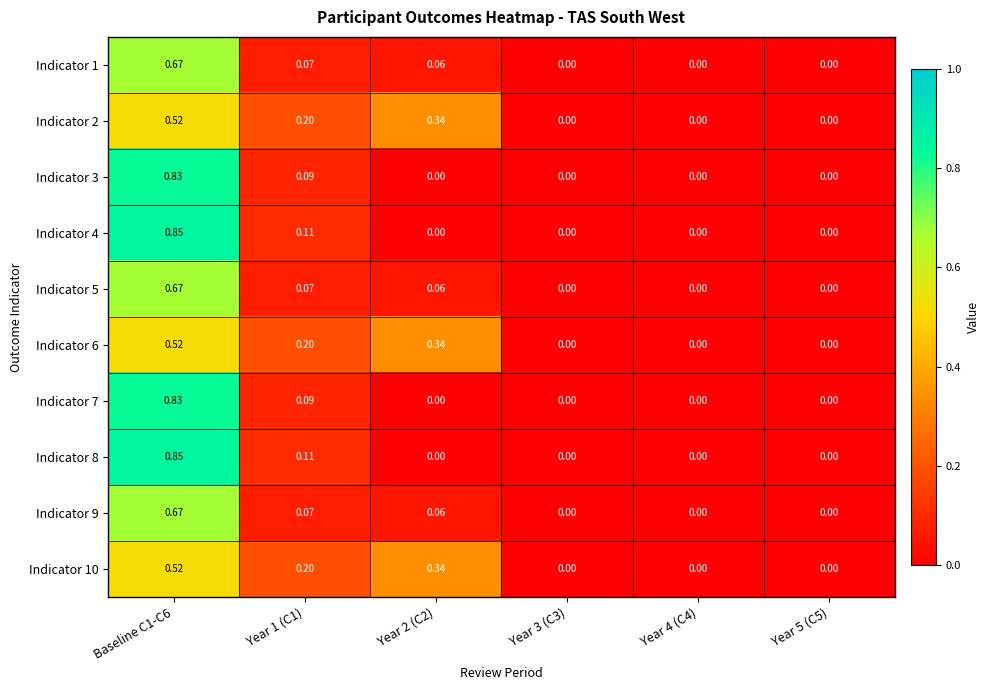

Is the value of Indicator 10 at Year 2 (C2) greater than the value of Indicator 4 at Year 5 (C5)?

Yes